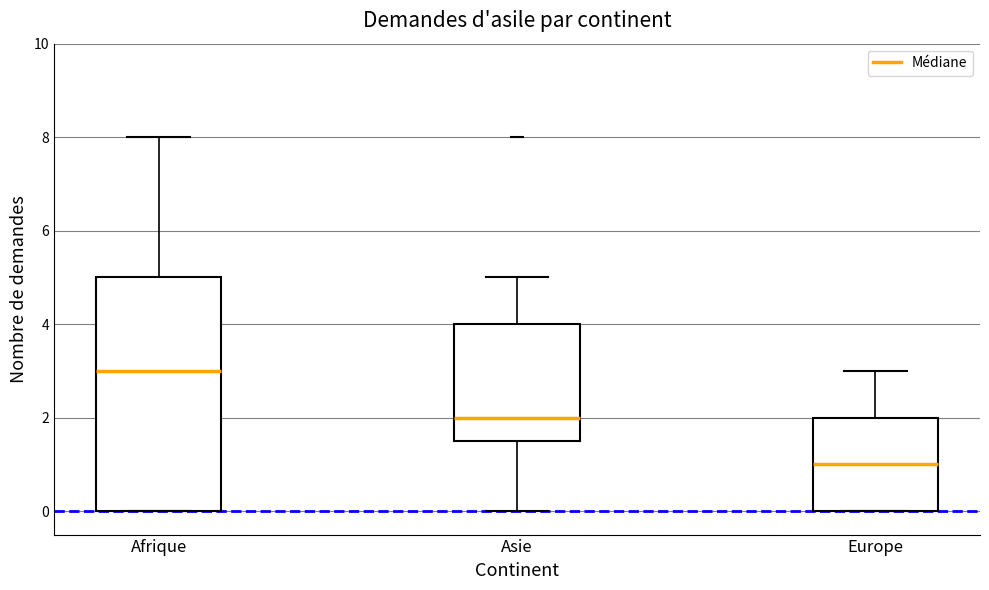

Which box is the tallest, from its lower edge to its upper edge?

Afrique